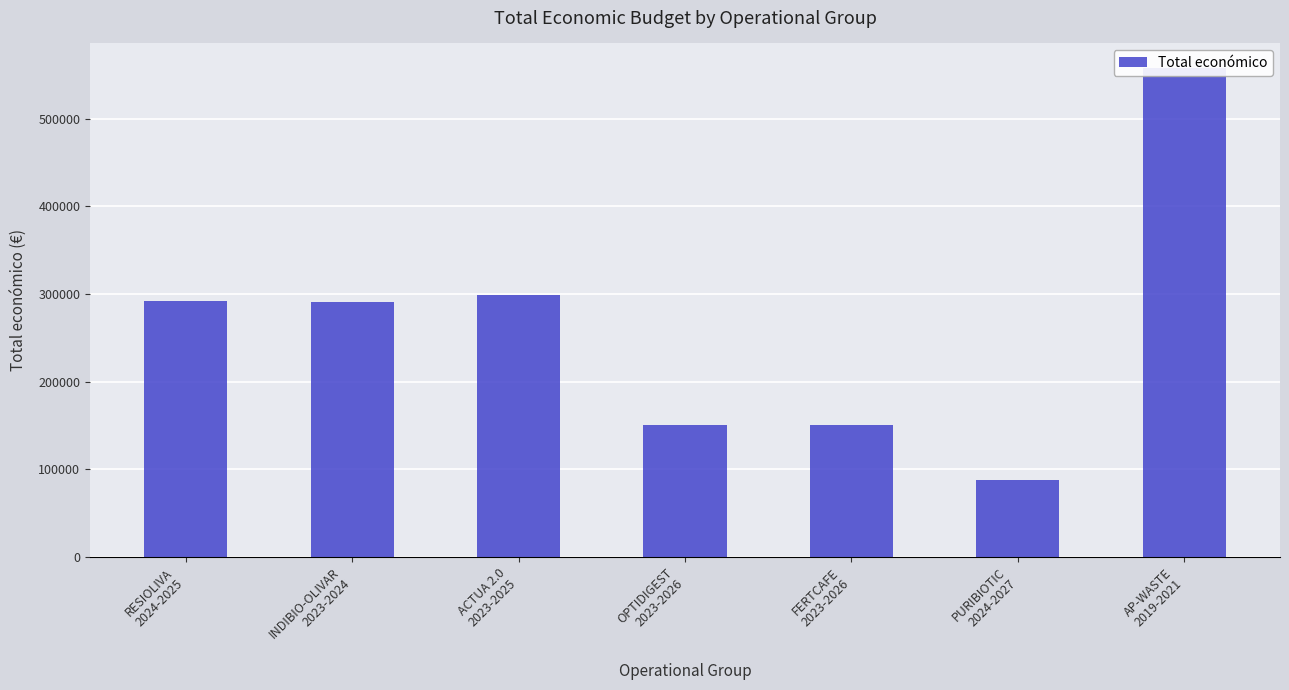

Are the bars horizontal?

No